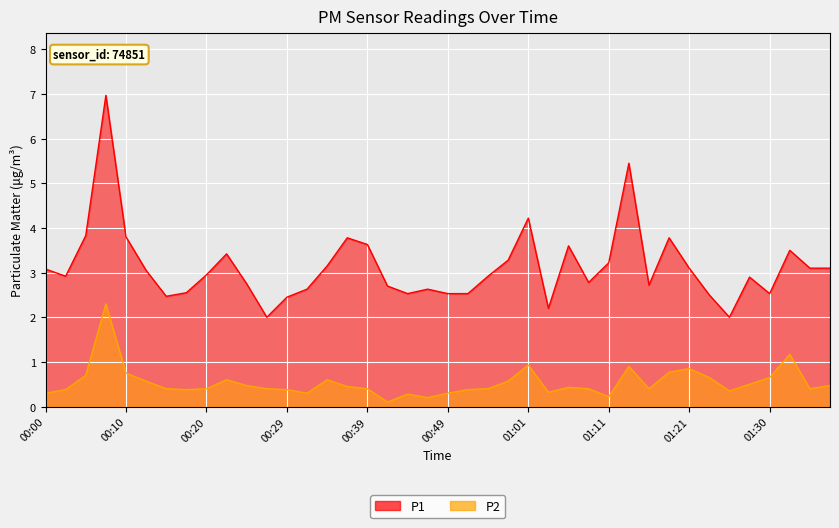

Which series has the largest total across all categories?

P1